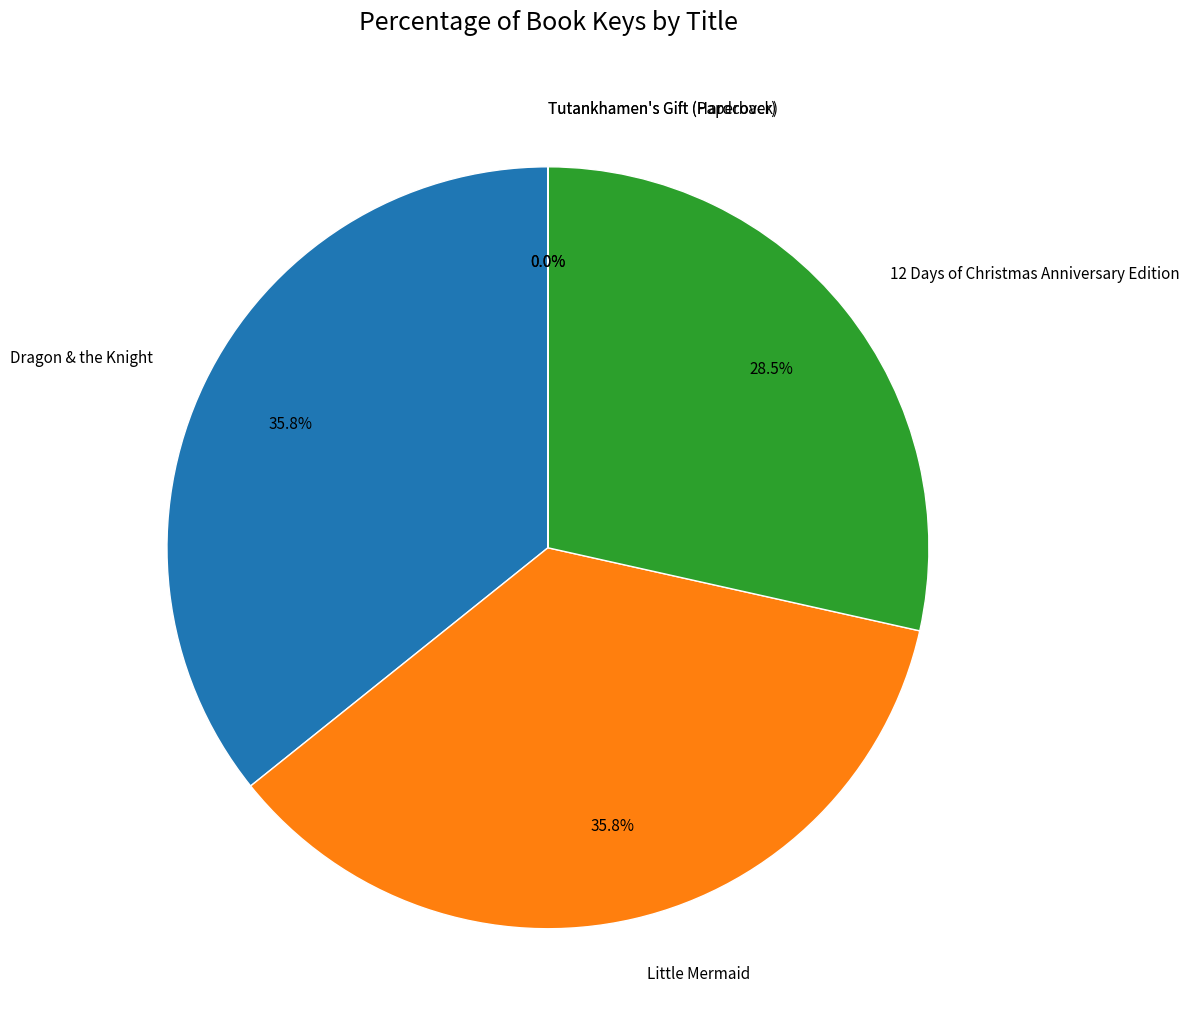

Is there any slice that represents more than half of the pie?

No